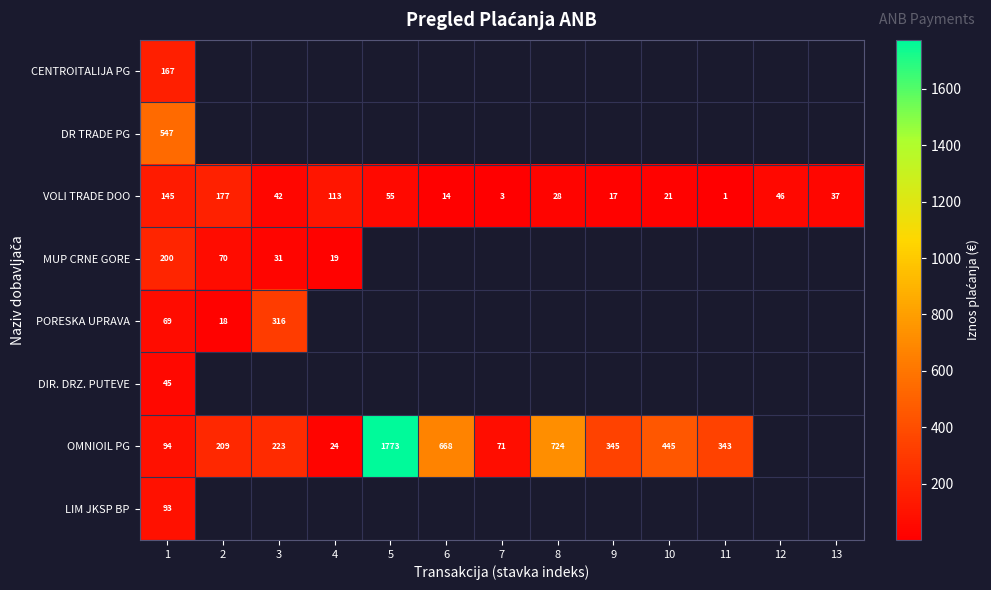

The value of MUP CRNE GORE at 3 is 31.0. True or false?

True